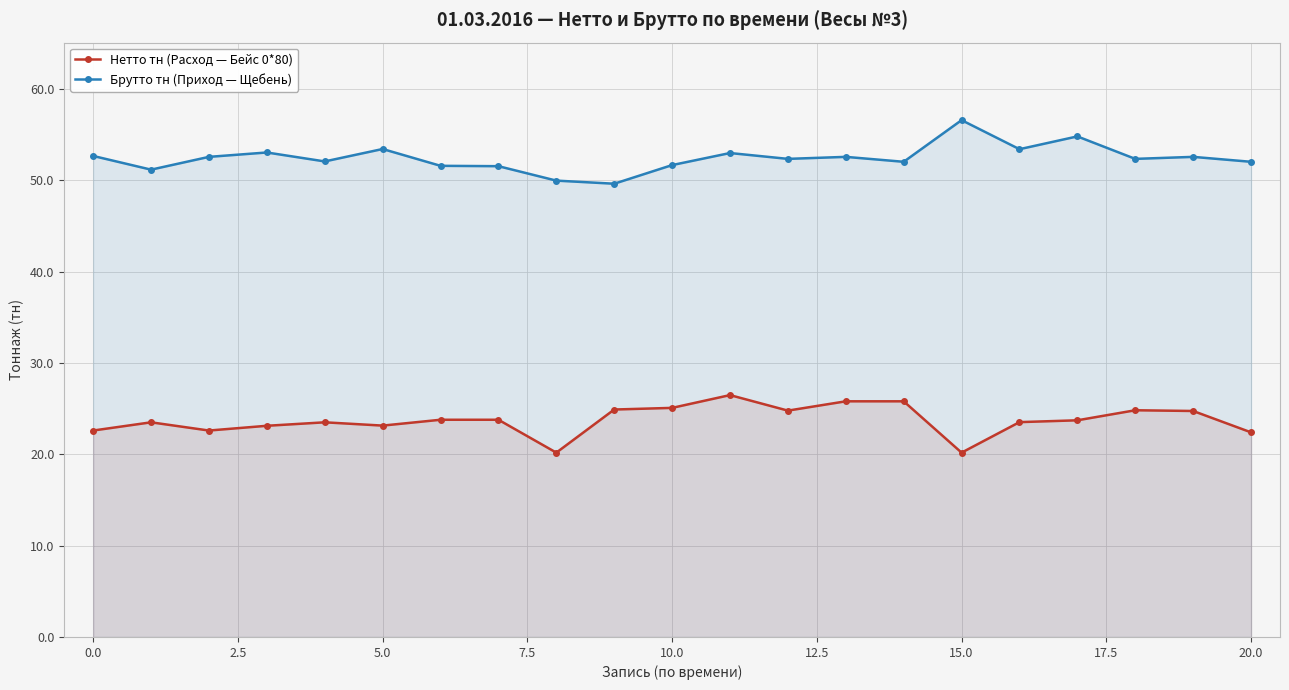

What value does the Нетто тн (Расход — Бейс 0*80) series have at 0.0?

22.6